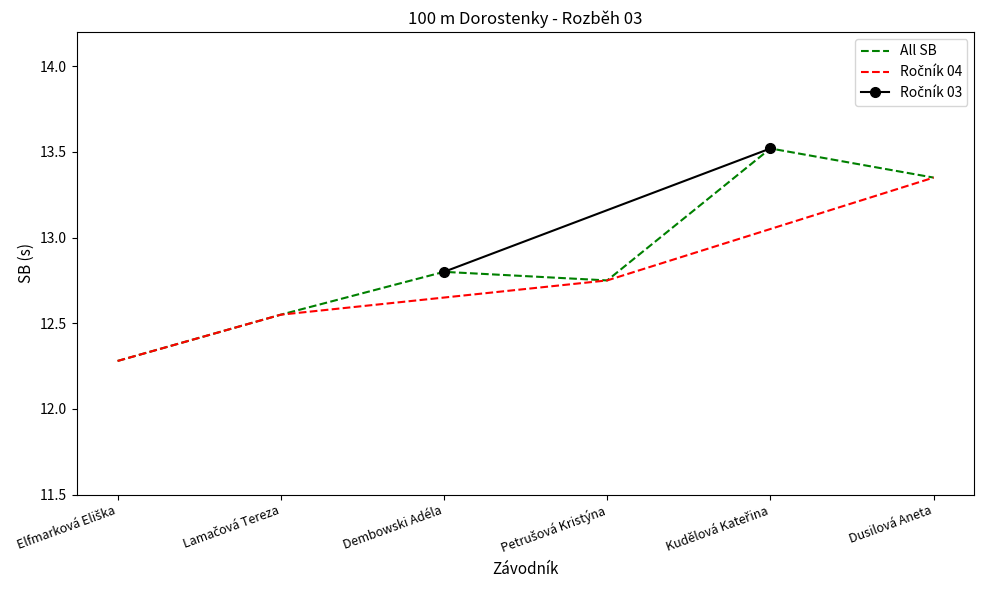

At which category does the data reach its first local peak?

Dembowski Adéla